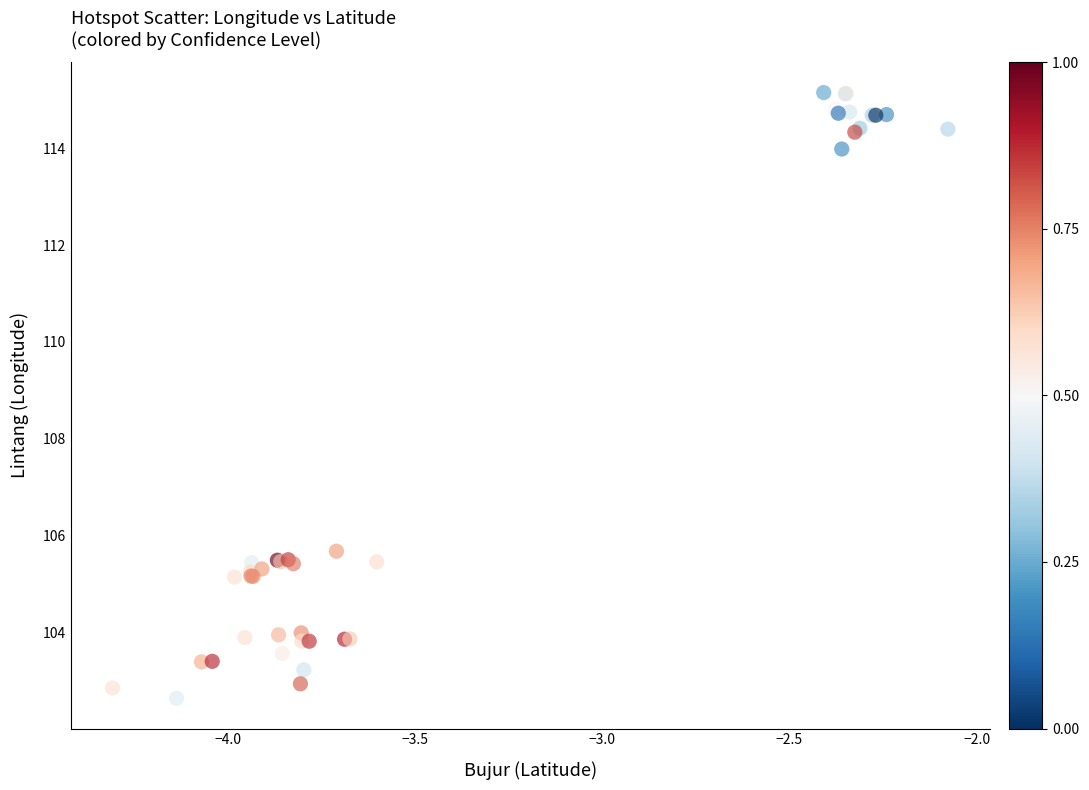

What Y value in the scatter plot is closest to 108?

105.7